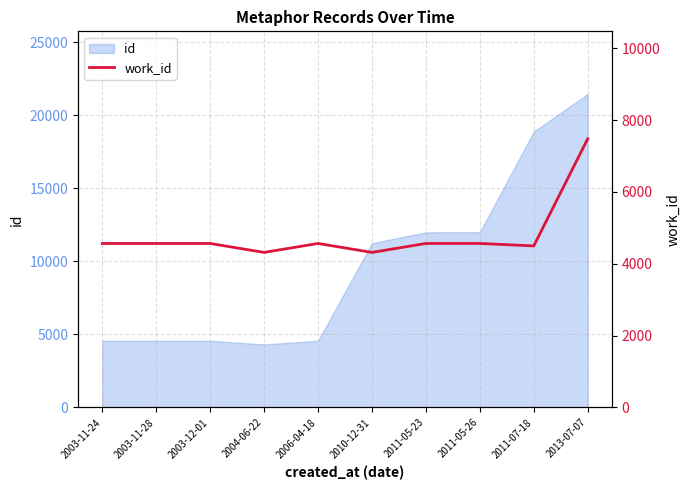

The value at 2011-07-18 is 4498. True or false?

True